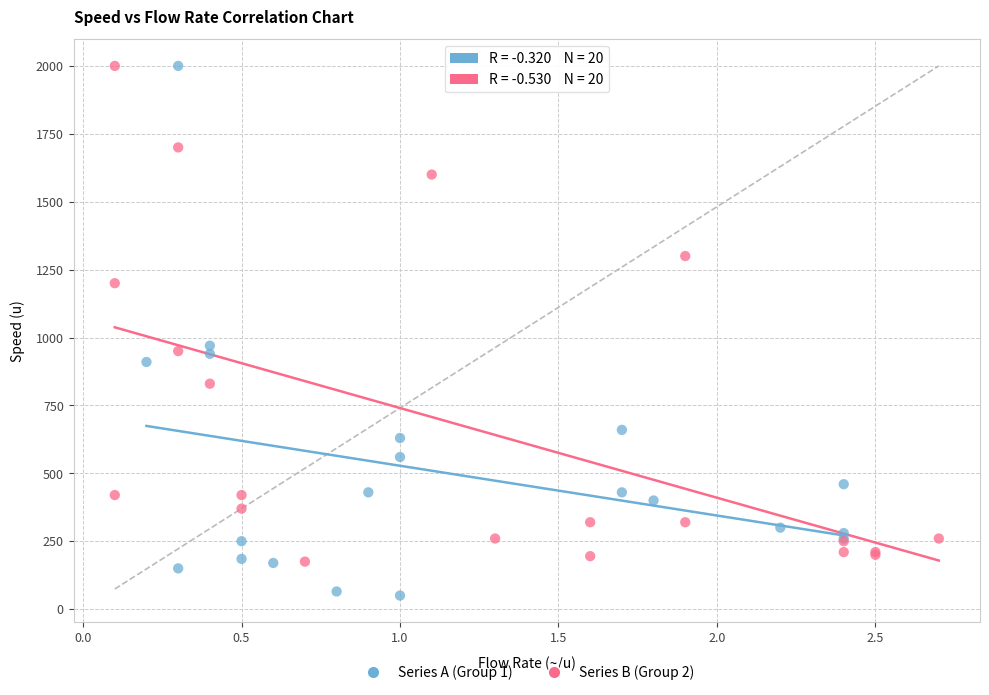

Which series reaches the minimum Y coordinate?

Series A (Group 1)